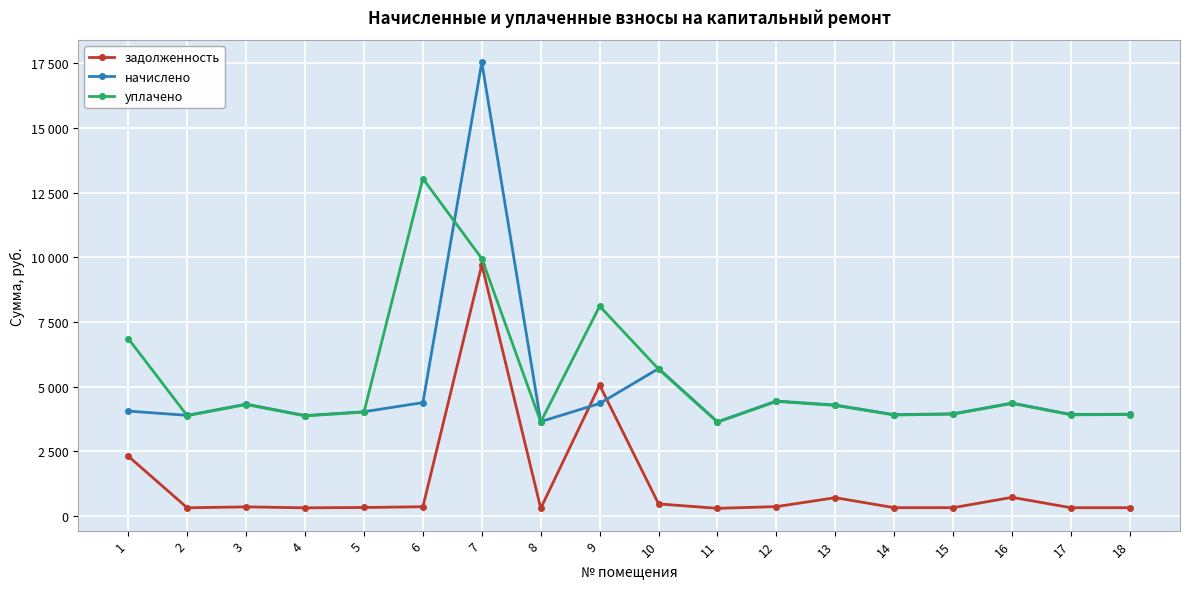

What is the value of the начислено point at the 11th from the left?

3646.1